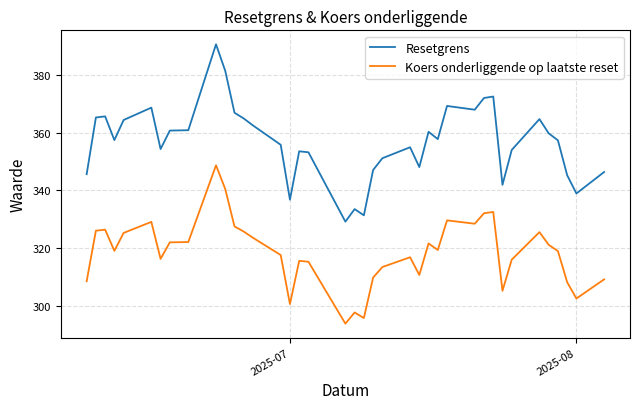

What is the difference between the maximum and minimum values in the Resetgrens series?

61.3